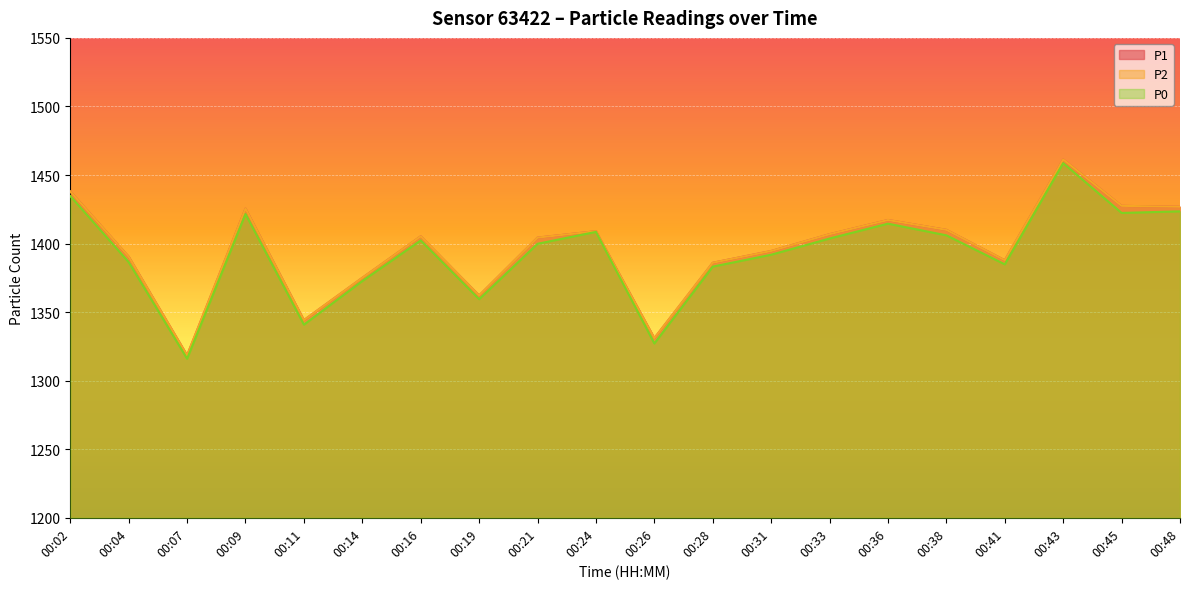

What is the difference between the maximum and second lowest values in the P2 series?

130.3